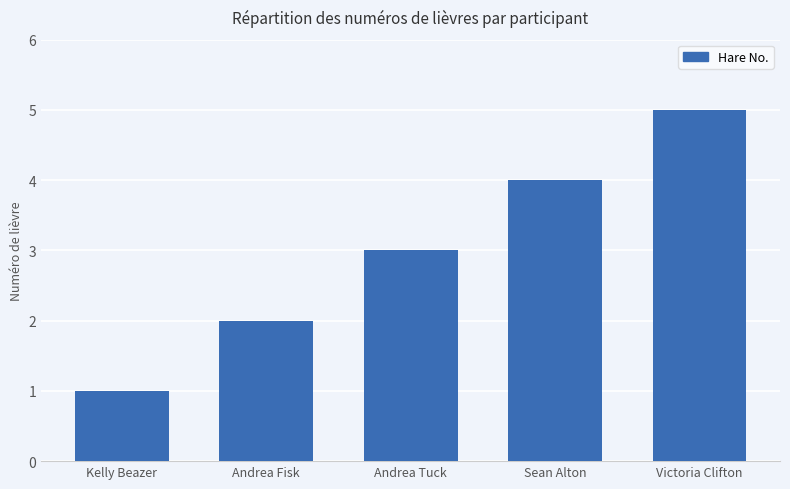

What is the change in value from Andrea Tuck to Victoria Clifton?

+2